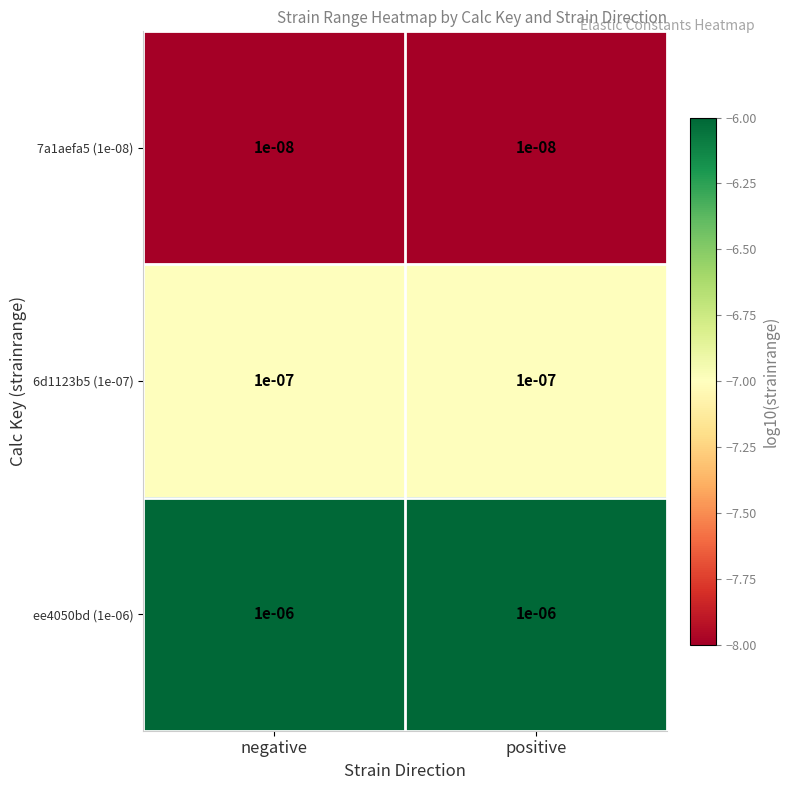

Is the value of ee4050bd (1e-06) at positive greater than the value of 6d1123b5 (1e-07) at negative?

Yes